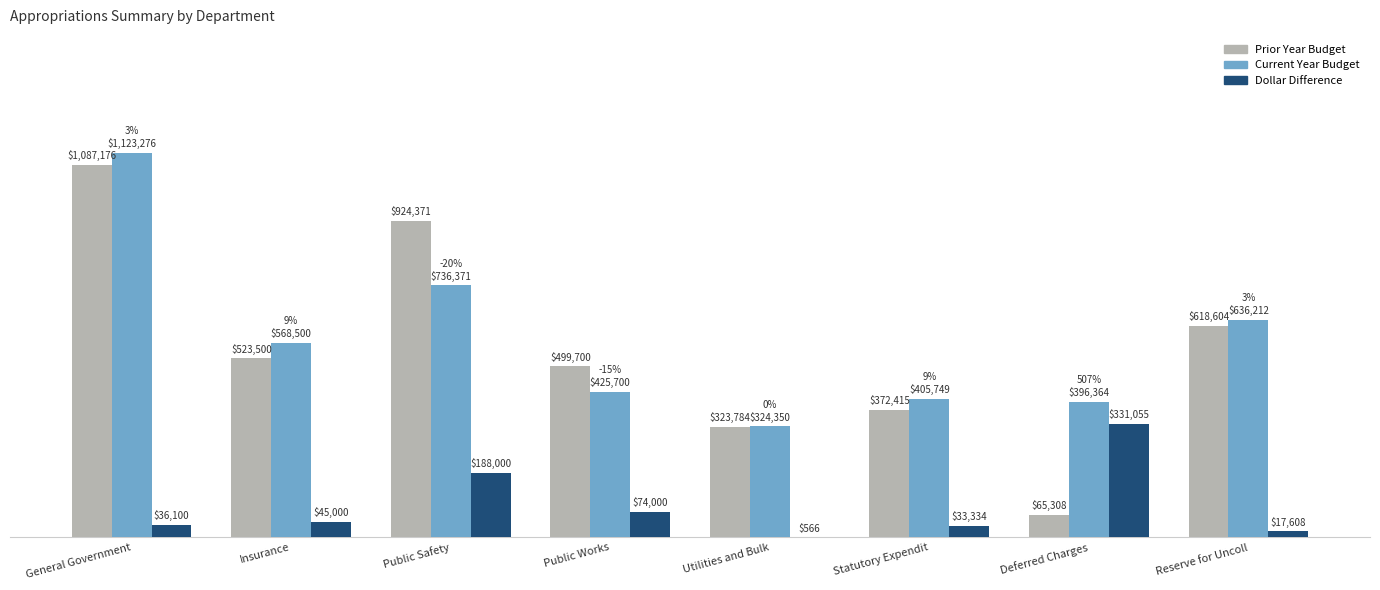

Does the chart contain stacked bars?

No